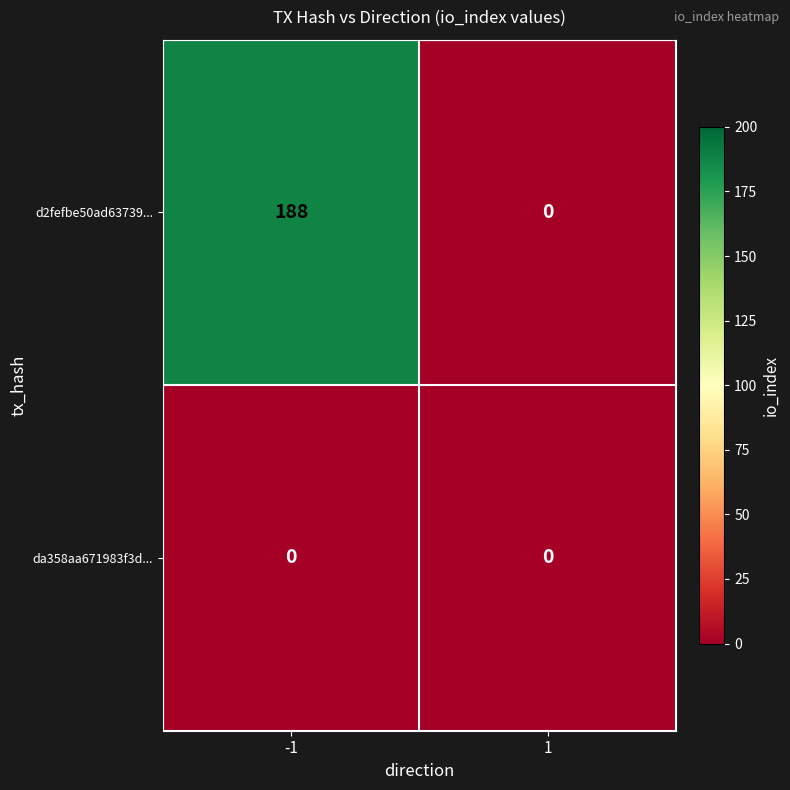

List the series in order of their peak value, highest first.

d2fefbe50ad63739..., da358aa671983f3d...